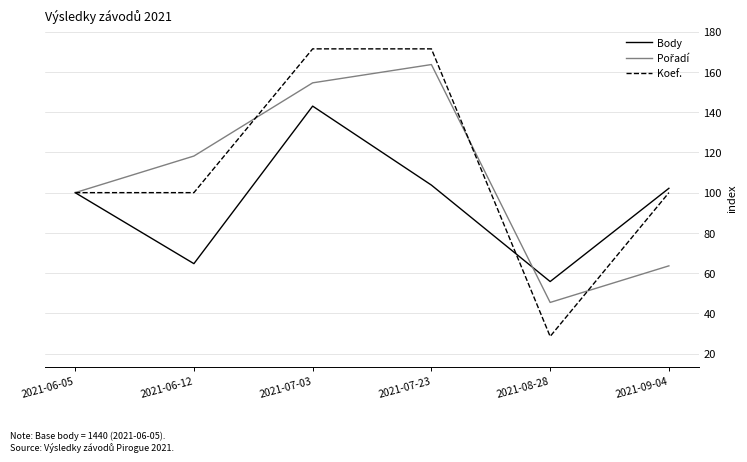

Is it true that Koef. equals 100.0 at 2021-09-04?

True